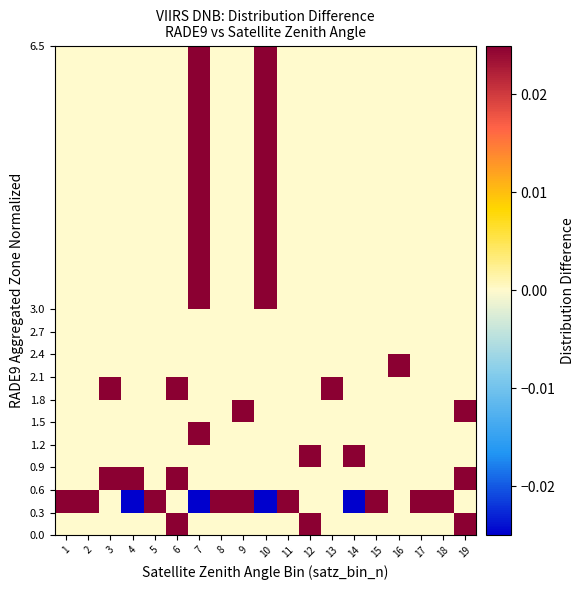

What is the difference between the highest and lowest values at 16?

1.5